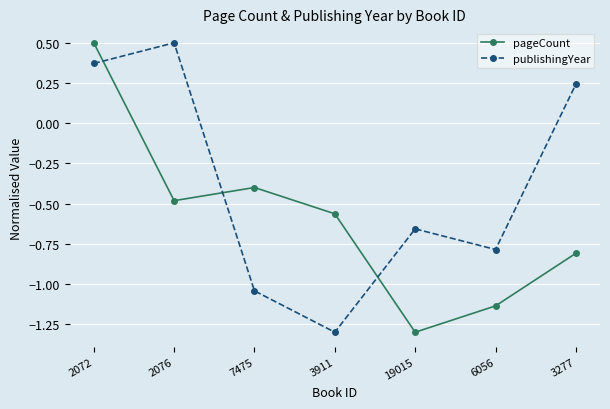

What is the sum of all pageCount values?

-4.2